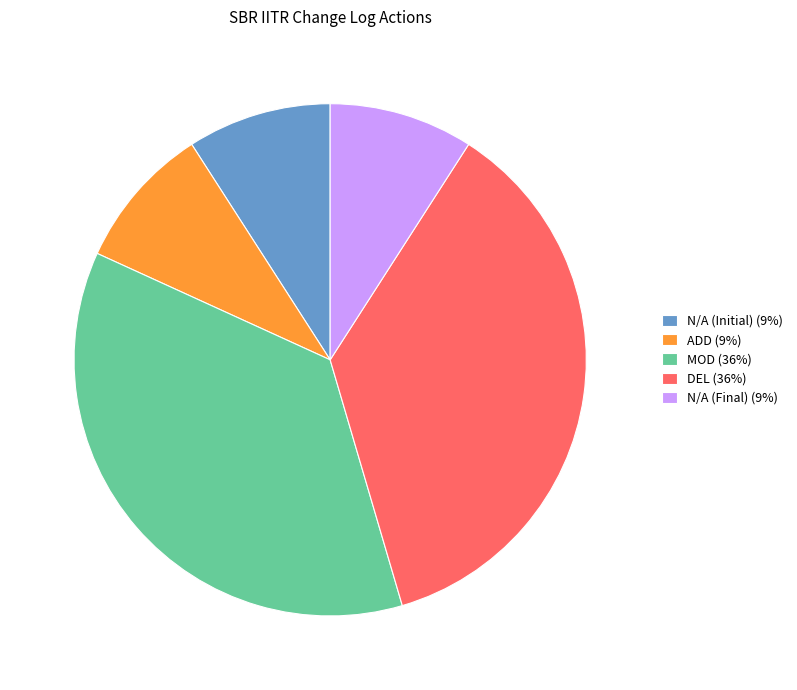

The DEL (36%) slice represents 42% of the pie. True or false?

False